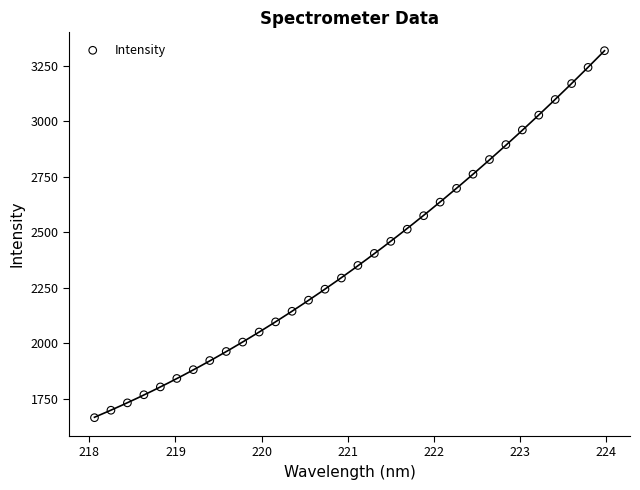

What is the range of Y values (max minus min)?

1651.4